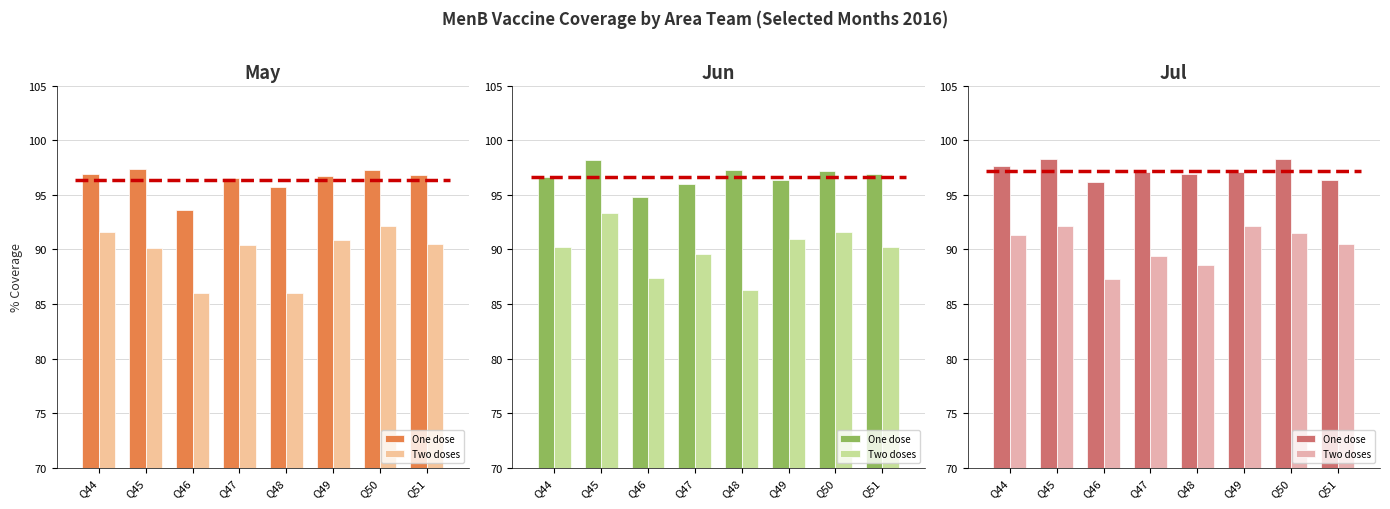

Where does the One dose series first go above 97?

Q44